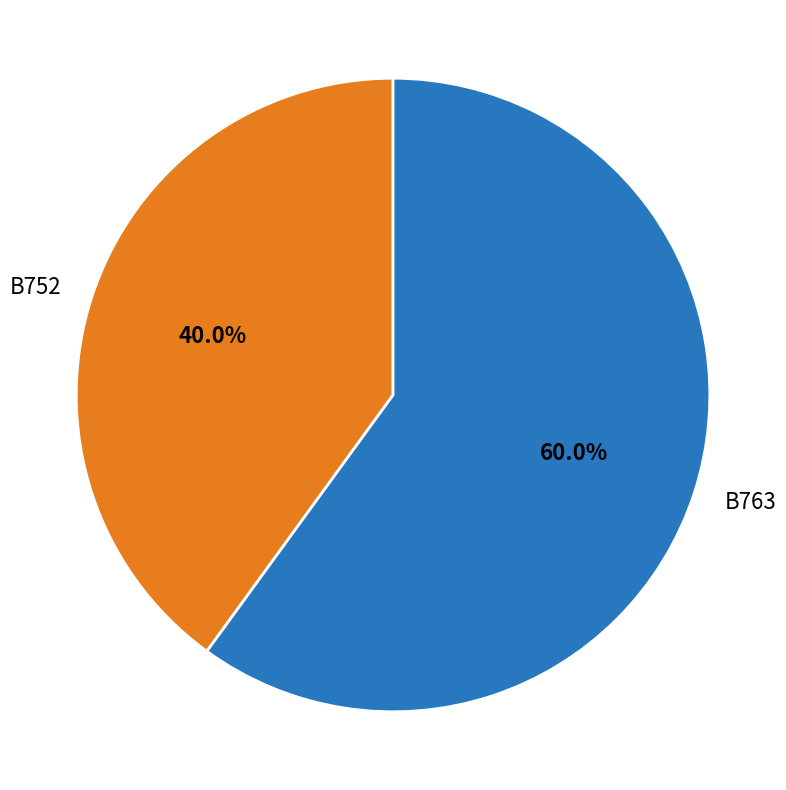

Is it true that B763 is 60% of the pie?

True